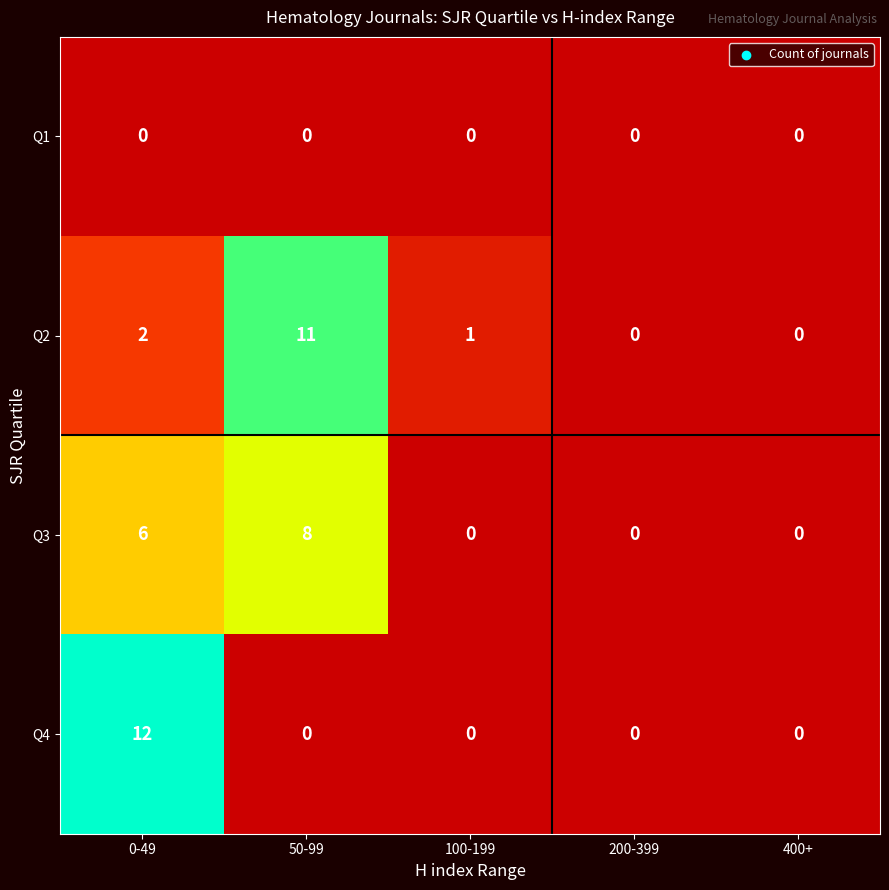

At which category is the sum across all series the highest?

0-49